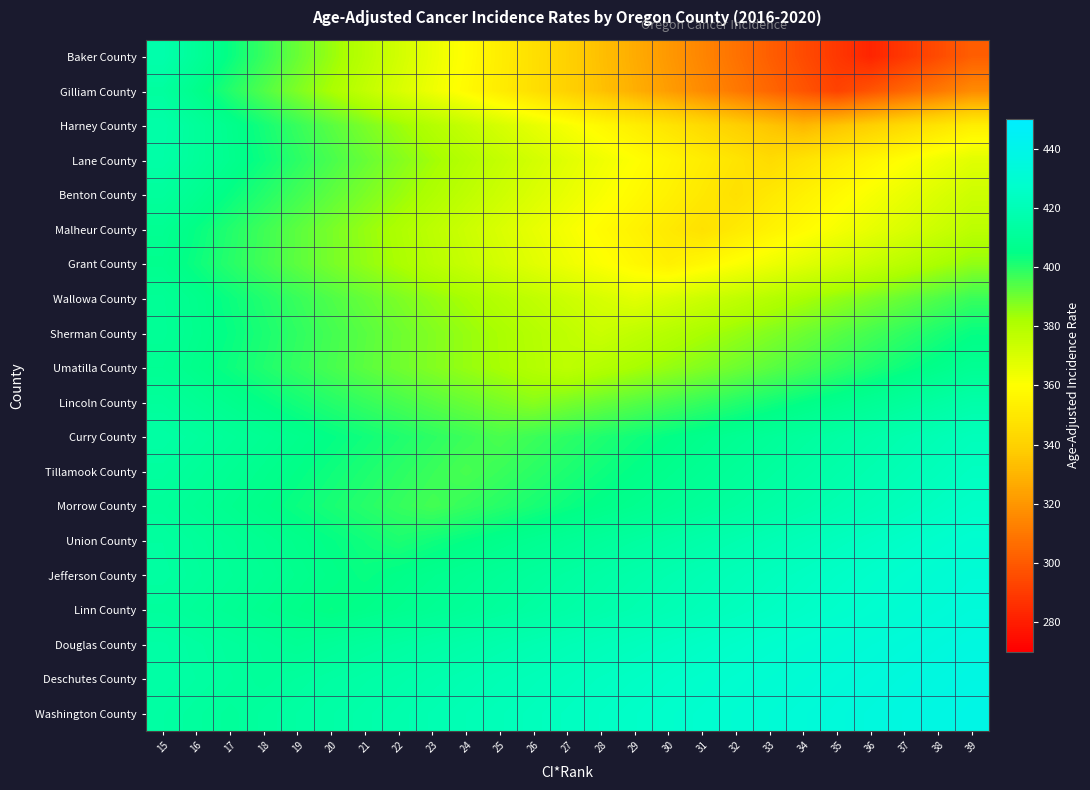

Reading right to left, list all the values displayed in this chart.

Baker County: 39=301.6	38=295.2	37=288.8	36=282.4	35=288.8	34=295.2	33=301.6	32=308.0	31=314.4	30=320.8	29=327.2	28=333.6	27=340.0	26=346.4	25=352.8	24=359.2	23=365.5	22=371.9	21=378.3	20=384.7	19=391.1	18=397.5	17=403.9	16=410.3	15=416.7
Gilliam County: 39=316.1	38=310.1	37=304.1	36=298.1	35=292.1	34=298.1	33=304.1	32=310.1	31=316.1	30=322.1	29=328.1	28=334.2	27=340.2	26=346.2	25=352.2	24=358.2	23=364.2	22=370.2	21=376.2	20=382.2	19=388.2	18=394.2	17=400.2	16=406.3	15=412.3
Harney County: 39=353.0	38=348.6	37=344.1	36=339.6	35=335.2	34=330.7	33=335.2	32=339.6	31=344.1	30=348.6	29=353.0	28=357.5	27=361.9	26=366.4	25=370.9	24=375.3	23=379.8	22=384.3	21=388.7	20=393.2	19=397.7	18=402.1	17=406.6	16=411.1	15=415.5
Lane County: 39=367.9	38=364.0	37=360.1	36=356.1	35=352.2	34=348.3	33=344.4	32=348.3	31=352.2	30=356.1	29=360.1	28=364.0	27=367.9	26=371.8	25=375.7	24=379.6	23=383.6	22=387.5	21=391.4	20=395.3	19=399.2	18=403.1	17=407.1	16=411.0	15=414.9
Benton County: 39=373.3	38=369.5	37=365.7	36=361.8	35=358.0	34=354.2	33=350.3	32=346.5	31=350.3	30=354.2	29=358.0	28=361.8	27=365.7	26=369.5	25=373.3	24=377.2	23=381.0	22=384.8	21=388.7	20=392.5	19=396.3	18=400.1	17=404.0	16=407.8	15=411.6
Malheur County: 39=377.6	38=373.8	37=369.9	36=366.1	35=362.3	34=358.5	33=354.7	32=350.9	31=347.1	30=350.9	29=354.7	28=358.5	27=362.3	26=366.1	25=369.9	24=373.8	23=377.6	22=381.4	21=385.2	20=389.0	19=392.8	18=396.6	17=400.4	16=404.2	15=408.0
Grant County: 39=385.6	38=382.1	37=378.5	36=375.0	35=371.4	34=367.9	33=364.3	32=360.8	31=357.2	30=353.7	29=357.2	28=360.8	27=364.3	26=367.9	25=371.4	24=375.0	23=378.5	22=382.1	21=385.6	20=389.1	19=392.7	18=396.2	17=399.8	16=403.3	15=406.9
Wallowa County: 39=397.5	38=394.5	37=391.5	36=388.5	35=385.5	34=382.5	33=379.6	32=376.6	31=373.6	30=370.6	29=367.6	28=370.6	27=373.6	26=376.6	25=379.6	24=382.5	23=385.5	22=388.5	21=391.5	20=394.5	19=397.5	18=400.5	17=403.5	16=406.4	15=409.4
Sherman County: 39=404.1	38=401.4	37=398.7	36=395.9	35=393.2	34=390.5	33=387.7	32=385.0	31=382.3	30=379.6	29=376.8	28=374.1	27=376.8	26=379.6	25=382.3	24=385.0	23=387.7	22=390.5	21=393.2	20=395.9	19=398.7	18=401.4	17=404.1	16=406.8	15=409.6
Umatilla County: 39=408.5	38=405.9	37=403.3	36=400.7	35=398.1	34=395.5	33=392.9	32=390.3	31=387.7	30=385.1	29=382.5	28=379.9	27=377.3	26=379.9	25=382.5	24=385.1	23=387.7	22=390.3	21=392.9	20=395.5	19=398.1	18=400.7	17=403.3	16=405.9	15=408.5
Lincoln County: 39=415.6	38=413.4	37=411.2	36=408.9	35=406.7	34=404.5	33=402.3	32=400.0	31=397.8	30=395.6	29=393.4	28=391.1	27=388.9	26=386.7	25=388.9	24=391.1	23=393.4	22=395.6	21=397.8	20=400.0	19=402.3	18=404.5	17=406.7	16=408.9	15=411.2
Curry County: 39=421.6	38=419.7	37=417.8	36=415.9	35=414.0	34=412.2	33=410.3	32=408.4	31=406.5	30=404.6	29=402.7	28=400.9	27=399.0	26=397.1	25=395.2	24=397.1	23=399.0	22=400.9	21=402.7	20=404.6	19=406.5	18=408.4	17=410.3	16=412.2	15=414.0
Tillamook County: 39=423.6	38=421.7	37=419.8	36=418.0	35=416.1	34=414.2	33=412.3	32=410.5	31=408.6	30=406.7	29=404.9	28=403.0	27=401.1	26=399.2	25=397.4	24=395.5	23=397.4	22=399.2	21=401.1	20=403.0	19=404.9	18=406.7	17=408.6	16=410.5	15=412.3
Morrow County: 39=425.7	38=423.8	37=422.0	36=420.1	35=418.3	34=416.4	33=414.6	32=412.7	31=410.9	30=409.0	29=407.2	28=405.3	27=403.5	26=401.6	25=399.8	24=397.9	23=396.1	22=397.9	21=399.8	20=401.6	19=403.5	18=405.3	17=407.2	16=409.0	15=410.9
Union County: 39=429.1	38=427.5	37=425.9	36=424.2	35=422.6	34=420.9	33=419.3	32=417.6	31=416.0	30=414.4	29=412.7	28=411.1	27=409.4	26=407.8	25=406.1	24=404.5	23=402.8	22=401.2	21=402.8	20=404.5	19=406.1	18=407.8	17=409.4	16=411.1	15=412.7
Jefferson County: 39=431.5	38=430.0	37=428.5	36=426.9	35=425.4	34=423.9	33=422.3	32=420.8	31=419.3	30=417.7	29=416.2	28=414.7	27=413.1	26=411.6	25=410.0	24=408.5	23=407.0	22=405.4	21=403.9	20=405.4	19=407.0	18=408.5	17=410.0	16=411.6	15=413.1
Linn County: 39=433.2	38=431.6	37=430.1	36=428.6	35=427.1	34=425.5	33=424.0	32=422.5	31=421.0	30=419.4	29=417.9	28=416.4	27=414.9	26=413.3	25=411.8	24=410.3	23=408.8	22=407.2	21=405.7	20=404.2	19=405.7	18=407.2	17=408.8	16=410.3	15=411.8
Douglas County: 39=435.6	38=434.3	37=433.0	36=431.6	35=430.3	34=429.0	33=427.6	32=426.3	31=425.0	30=423.7	29=422.3	28=421.0	27=419.7	26=418.3	25=417.0	24=415.7	23=414.3	22=413.0	21=411.7	20=410.3	19=409.0	18=410.3	17=411.7	16=413.0	15=414.3
Deschutes County: 39=437.3	38=436.0	37=434.8	36=433.5	35=432.3	34=431.0	33=429.7	32=428.5	31=427.2	30=426.0	29=424.7	28=423.5	27=422.2	26=420.9	25=419.7	24=418.4	23=417.2	22=415.9	21=414.7	20=413.4	19=412.2	18=410.9	17=412.2	16=413.4	15=414.7
Washington County: 39=438.5	38=437.3	37=436.0	36=434.8	35=433.5	34=432.3	33=431.0	32=429.8	31=428.5	30=427.3	29=426.0	28=424.8	27=423.5	26=422.3	25=421.0	24=419.8	23=418.5	22=417.3	21=416.0	20=414.8	19=413.5	18=412.3	17=411.0	16=412.3	15=413.5